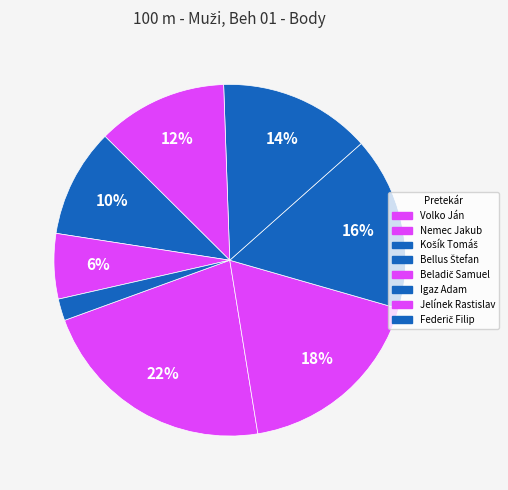

How many slices are in this pie chart?

8